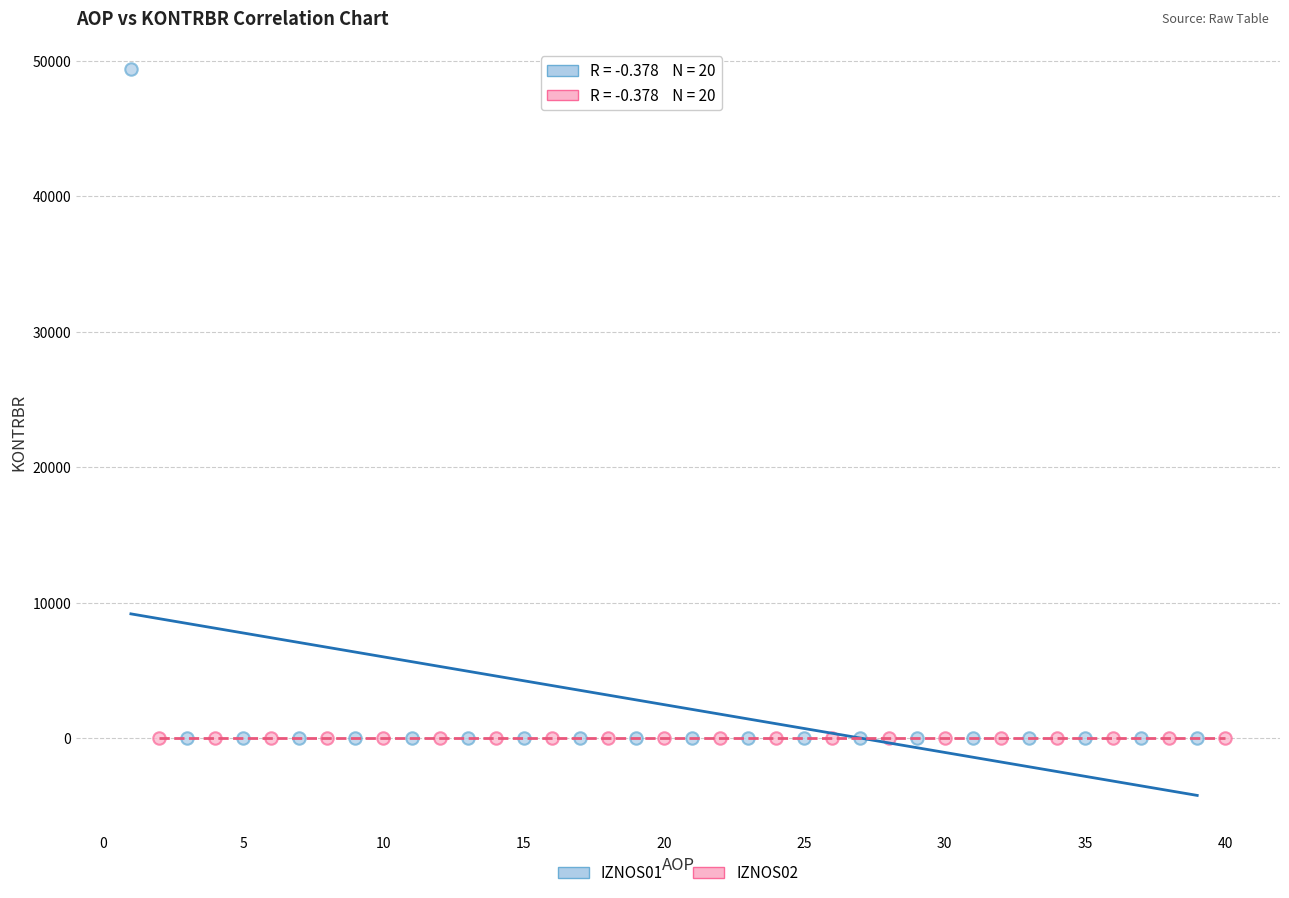

What are all the series names shown in the legend?

IZNOS01, IZNOS02